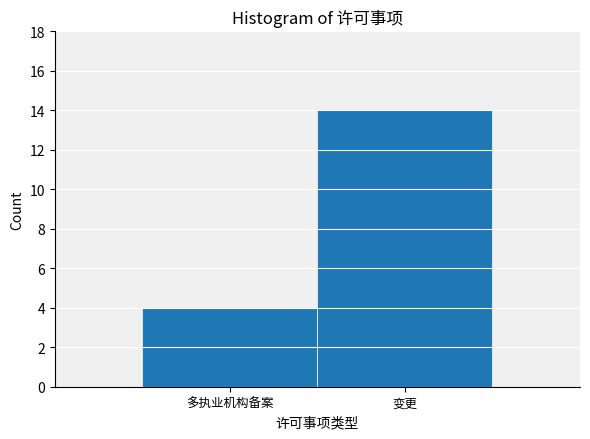

Reading left to right, transcribe all the data shown in this chart.

多执业机构备案=4	变更=14